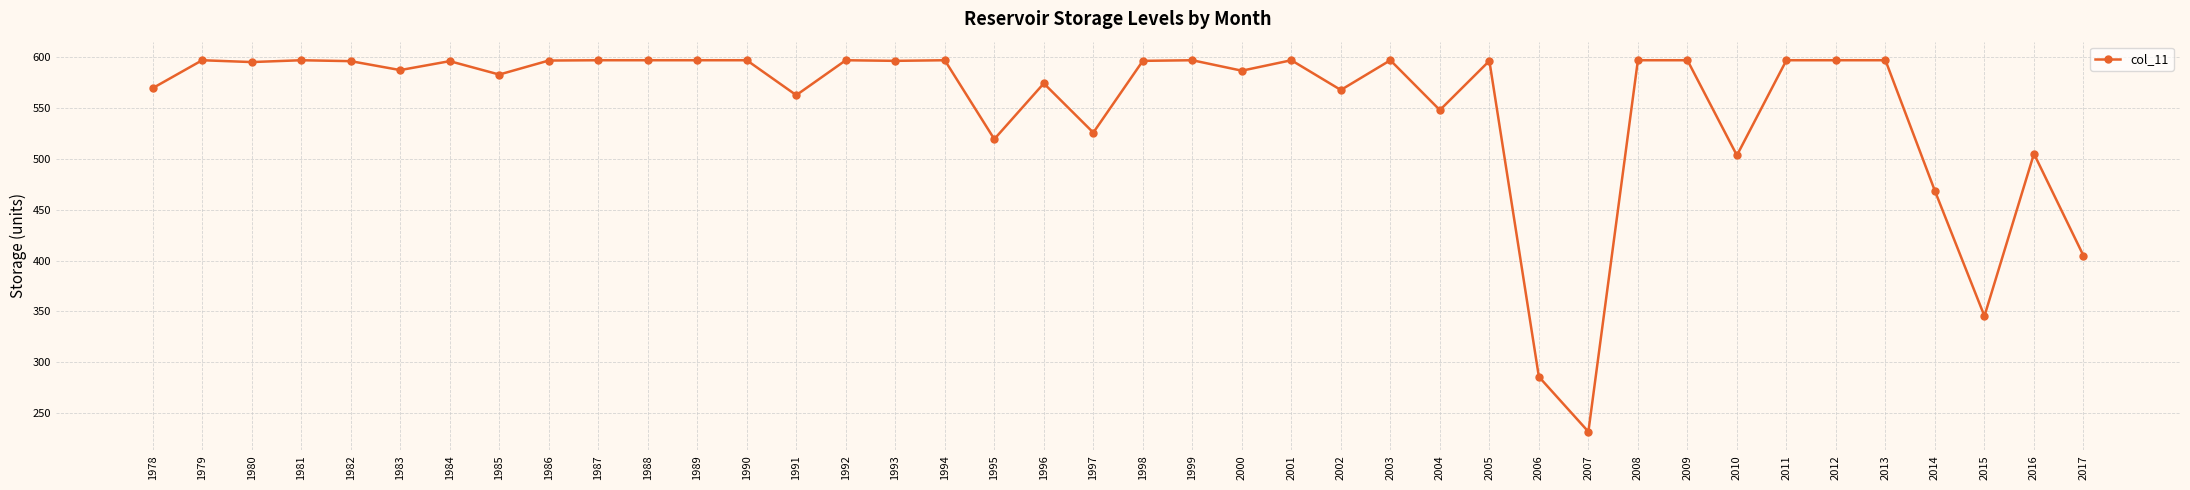

What is the ratio of the value at 1993 to the value at 2017?

1.5